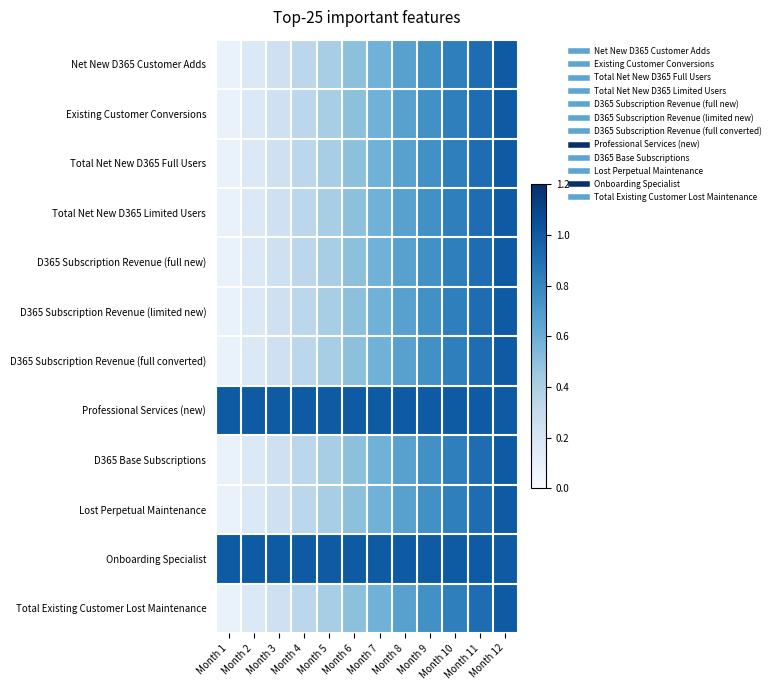

Which series has the widest spread of values?

Total Existing Customer Lost Maintenance